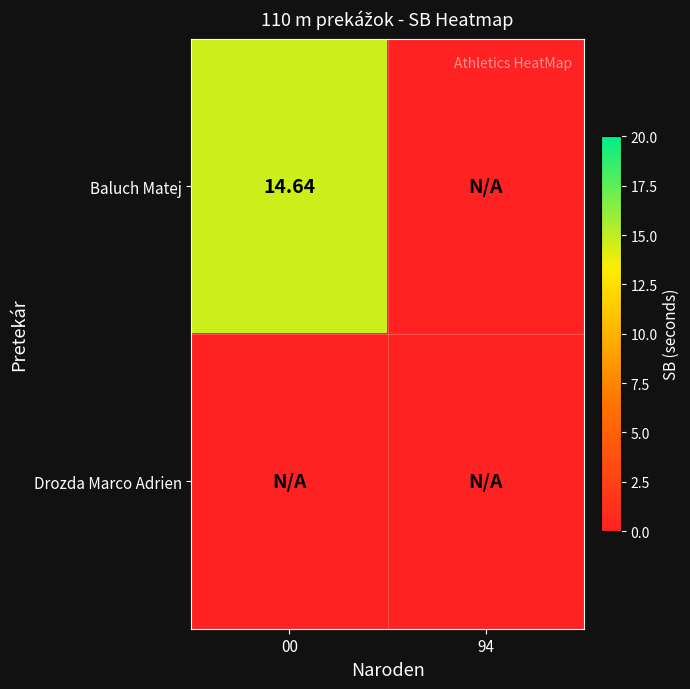

At which category is the sum across all series the highest?

00